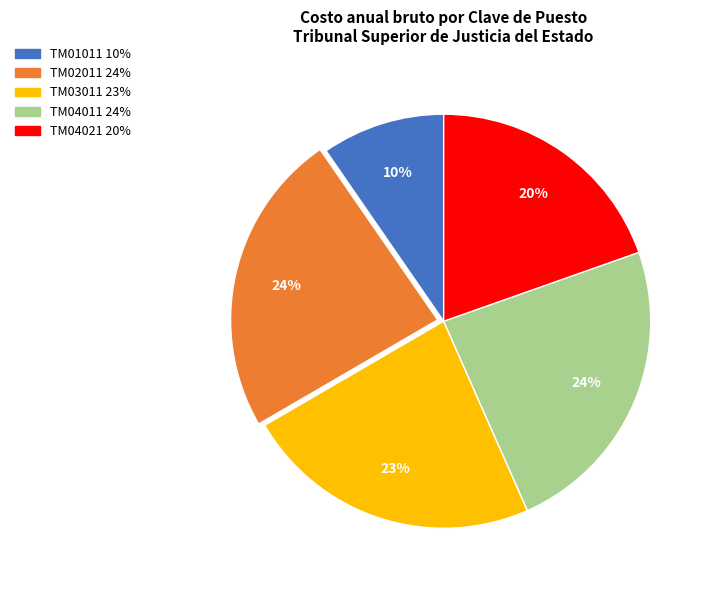

To the nearest percent, what is the average slice percentage?

20%